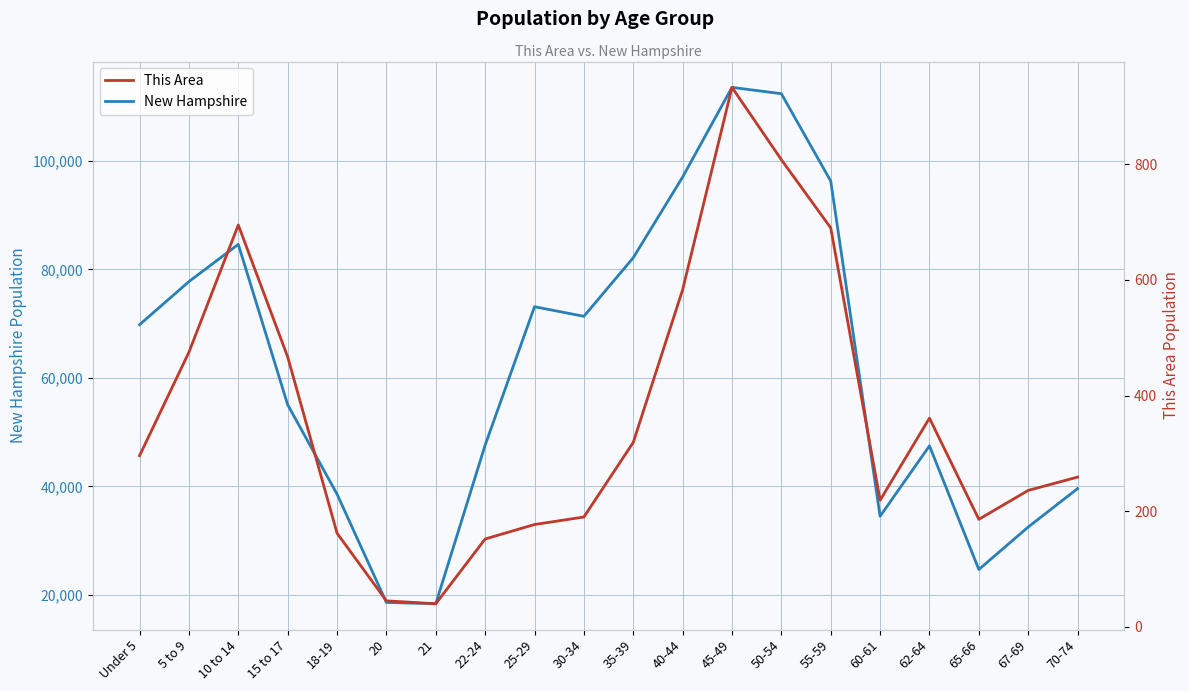

What are all the series names shown in the legend?

New Hampshire, This Area